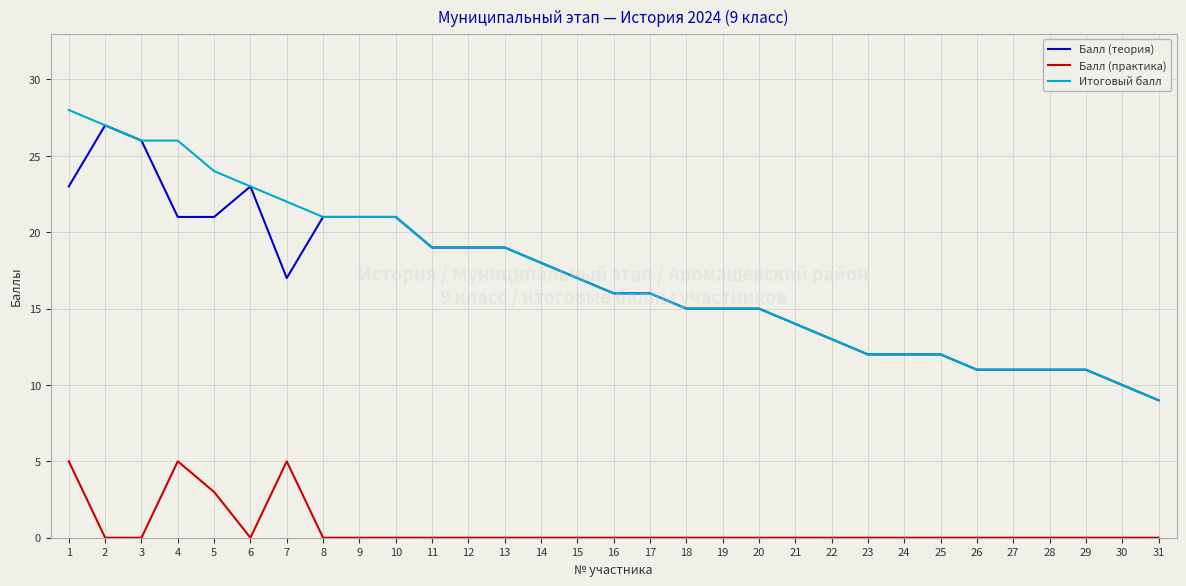

At which label is Балл (практика) closest to 2?

5